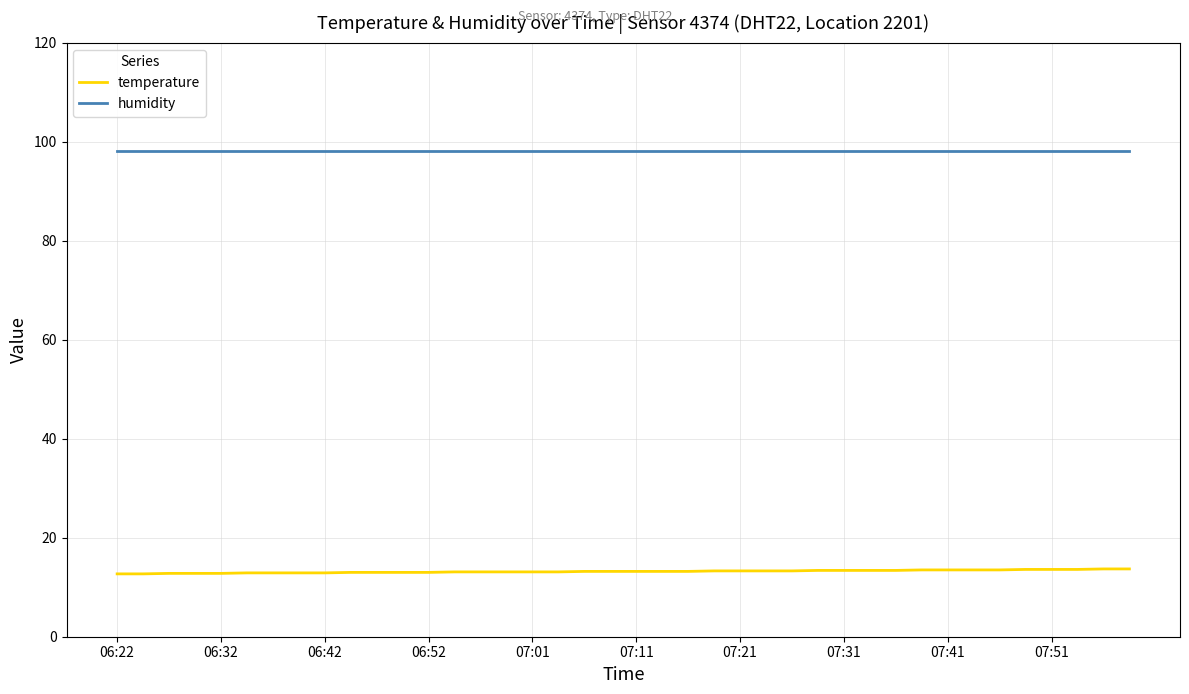

What is the smallest value displayed?

12.7